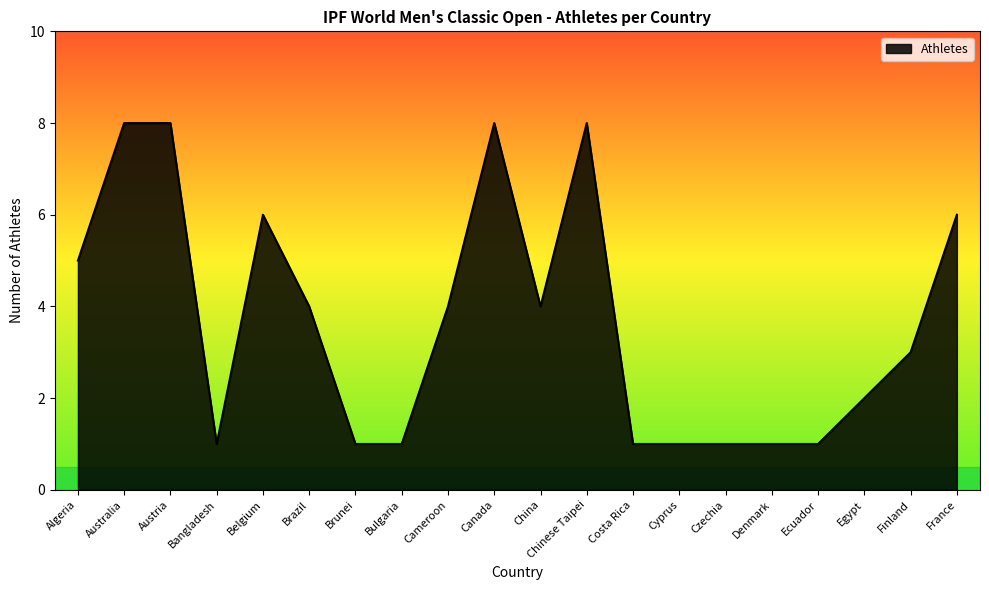

What is the greatest value displayed?

8